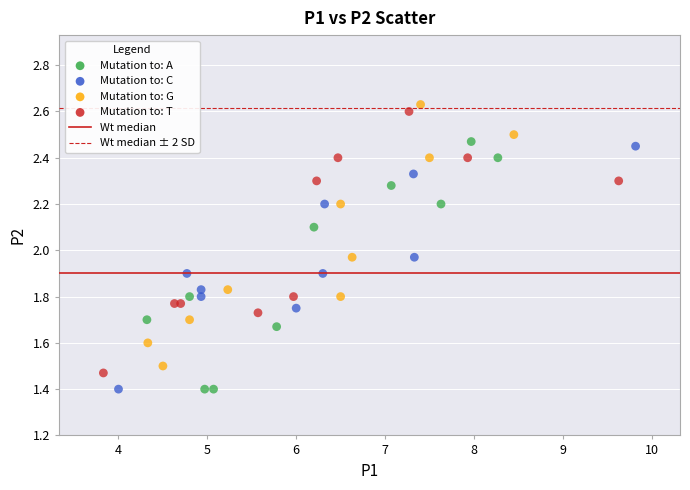

What is the range of X values (max minus min)?

6.0